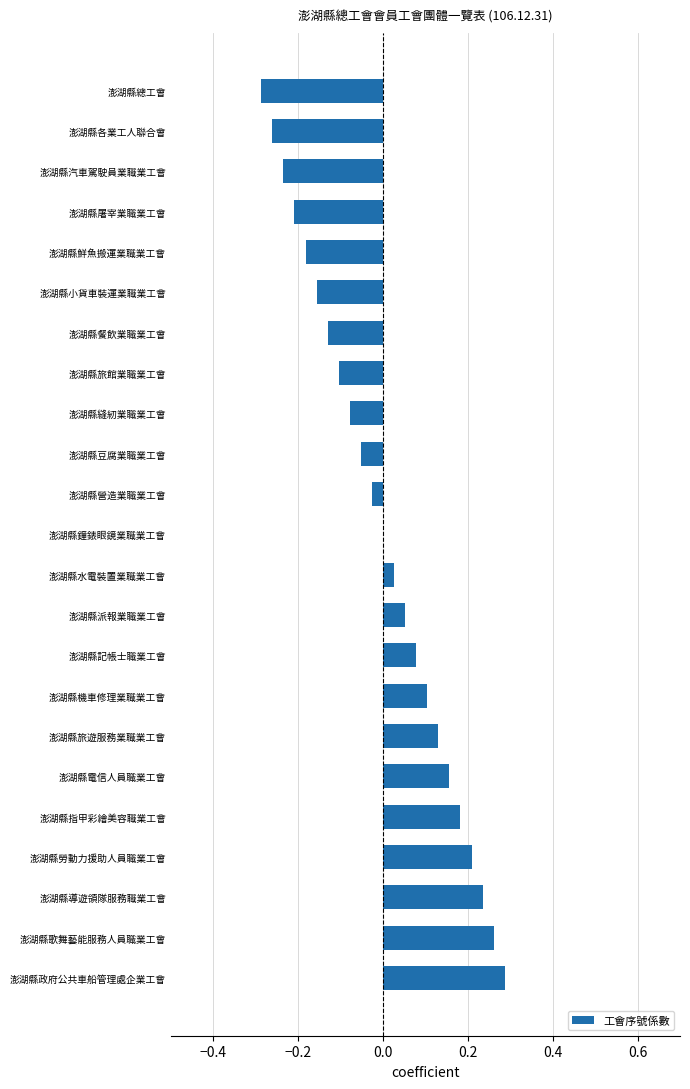

How many distinct data groups are displayed?

1